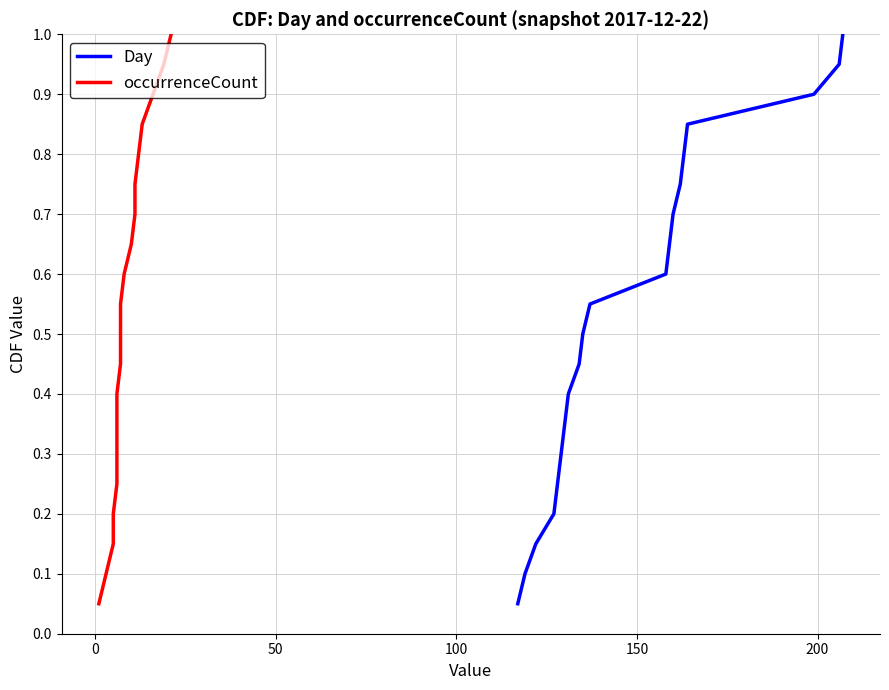

What is the maximum value for Day?

1.0